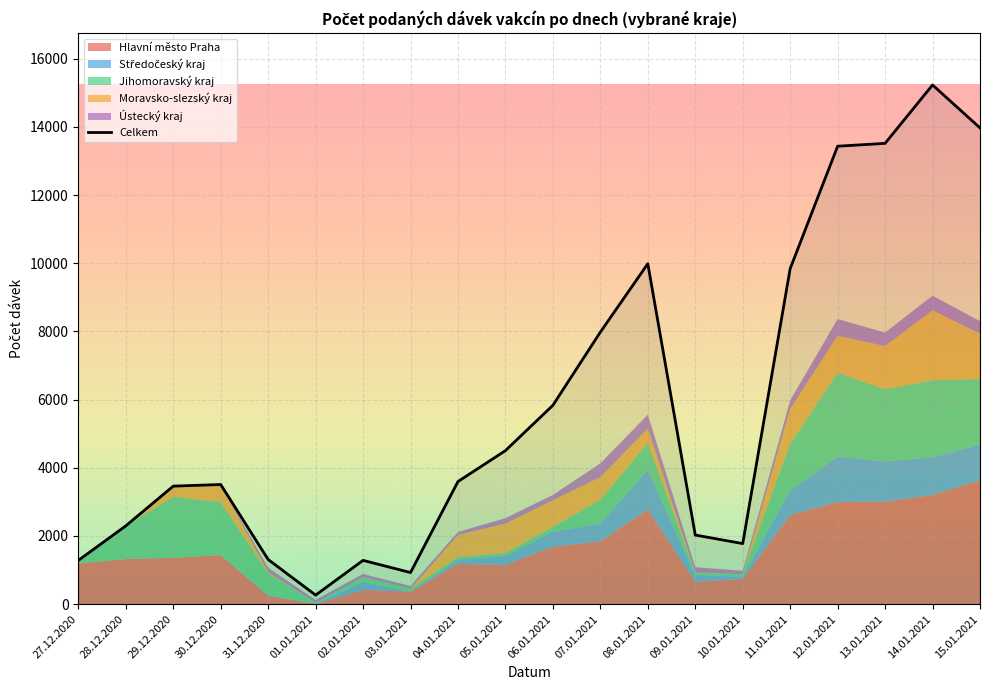

How many data points in Hlavní město Praha are above 1359?

9